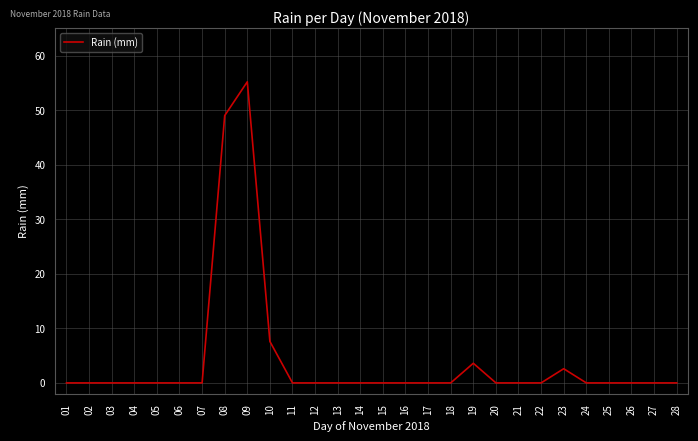

Where is the data nearest to the value 27?

10